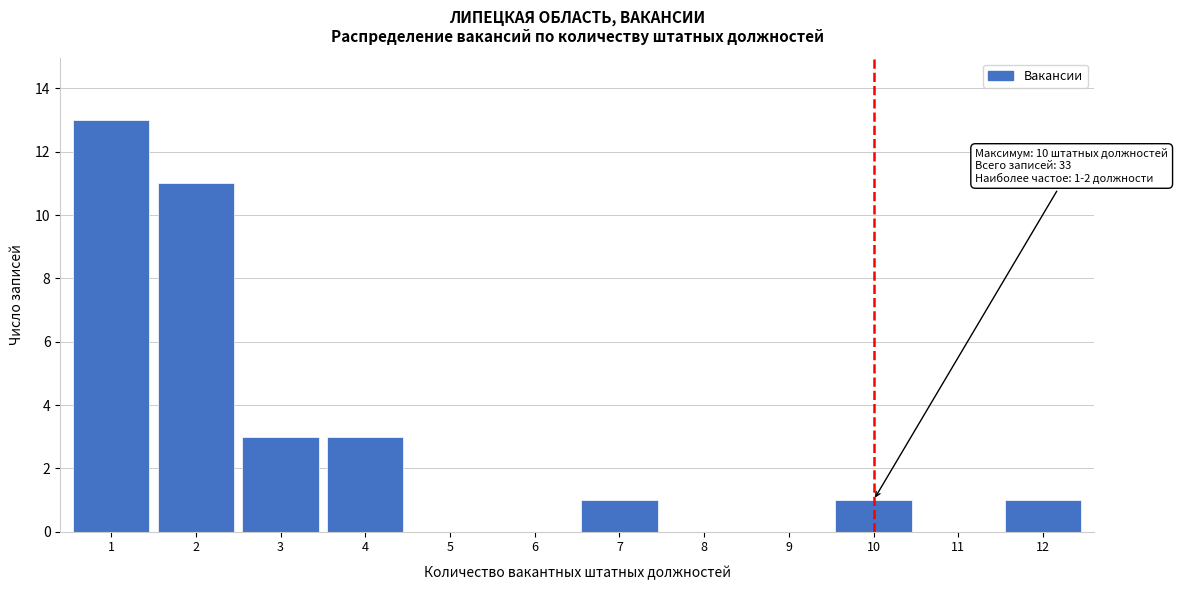

Reading left to right, what are all the values shown in this chart?

1=13	2=11	3=3	4=3	5=0	6=0	7=1	8=0	9=0	10=1	11=0	12=1